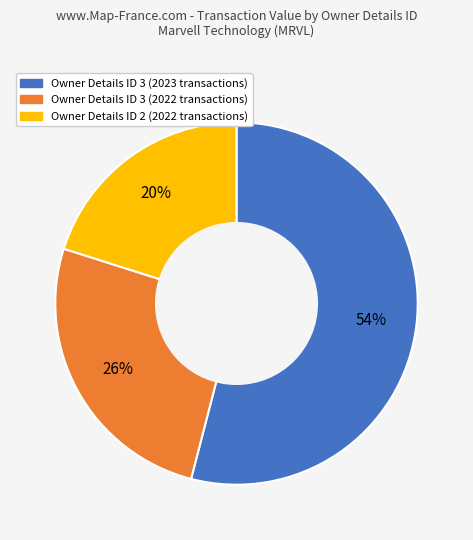

To the nearest percent, what is the difference between the largest and smallest slice percentages?

34%